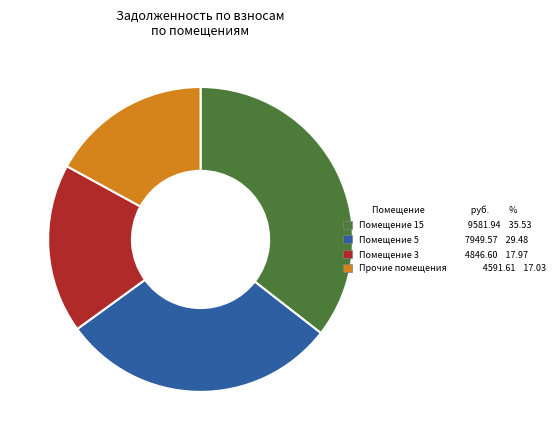

Count the number of slices in the pie.

4